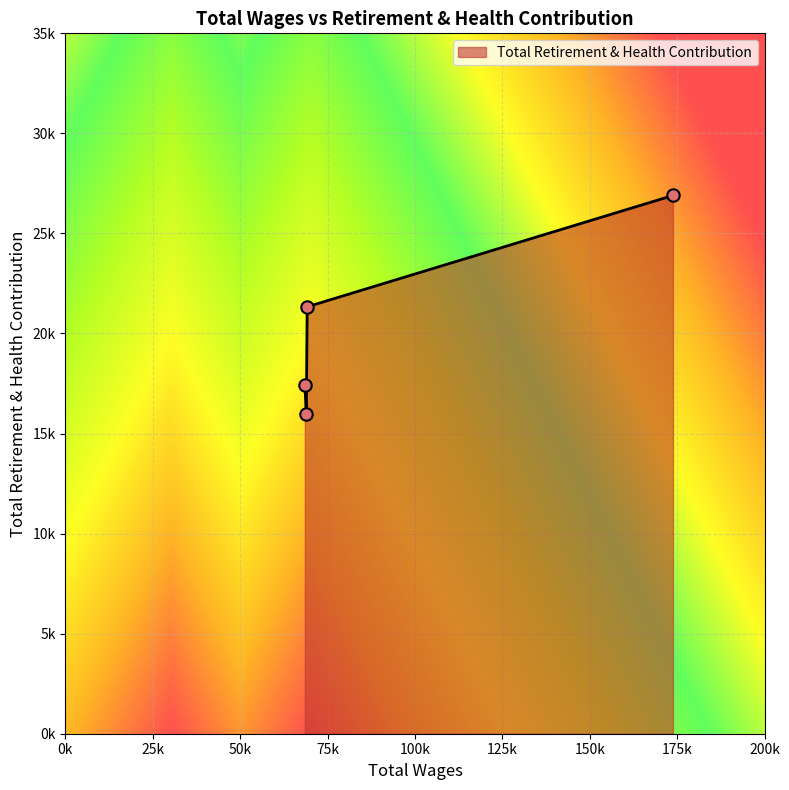

Does the chart have visible grid lines?

Yes